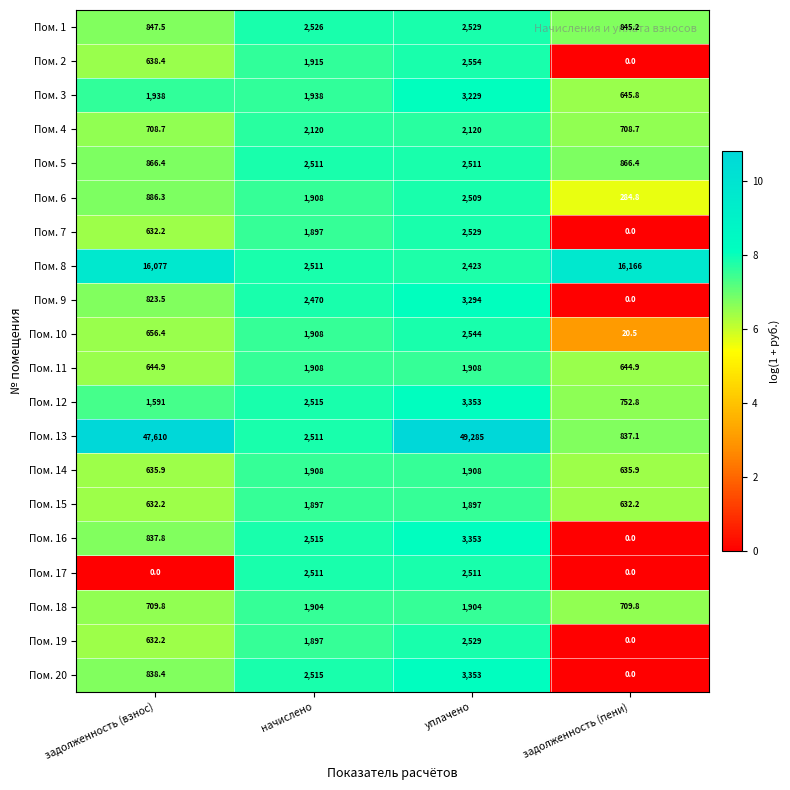

The Пом. 11 series shows 1156.5 at задолженность (взнос). True or false?

False